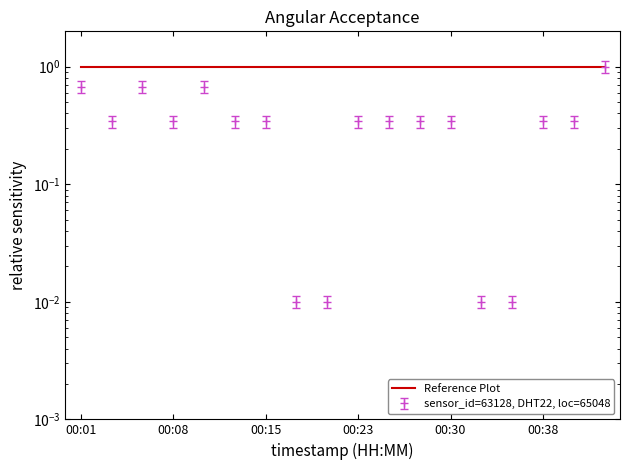

The chart shows a value of 0.0 at 00:33. True or false?

True